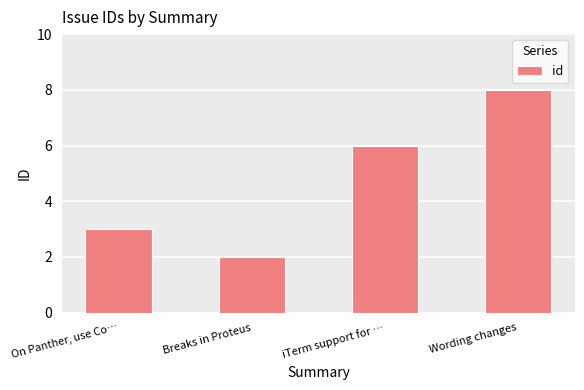

Approximately how many times larger is the value at On Panther, use Co… compared to Breaks in Proteus?

1.5